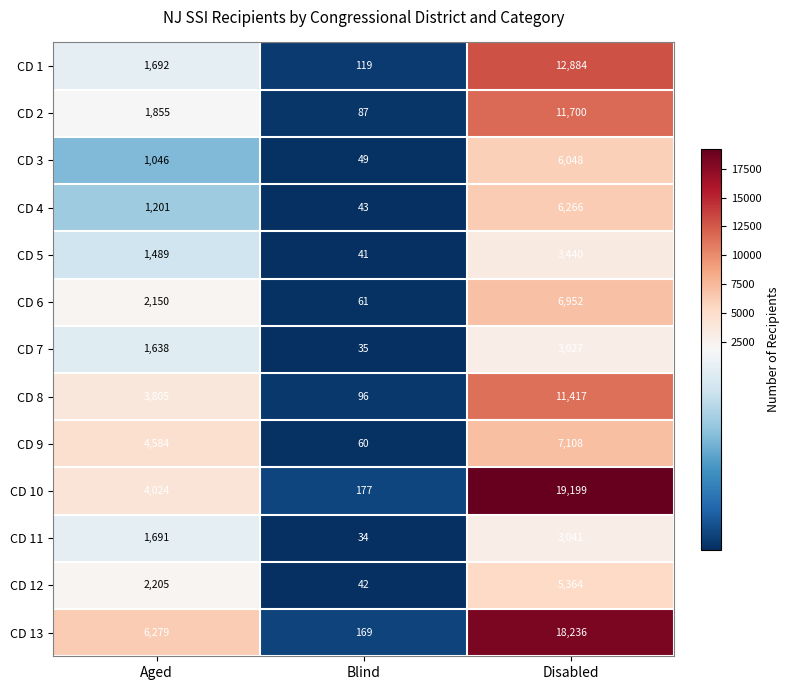

What is the difference between the CD 10 values at Disabled and Blind?

19022